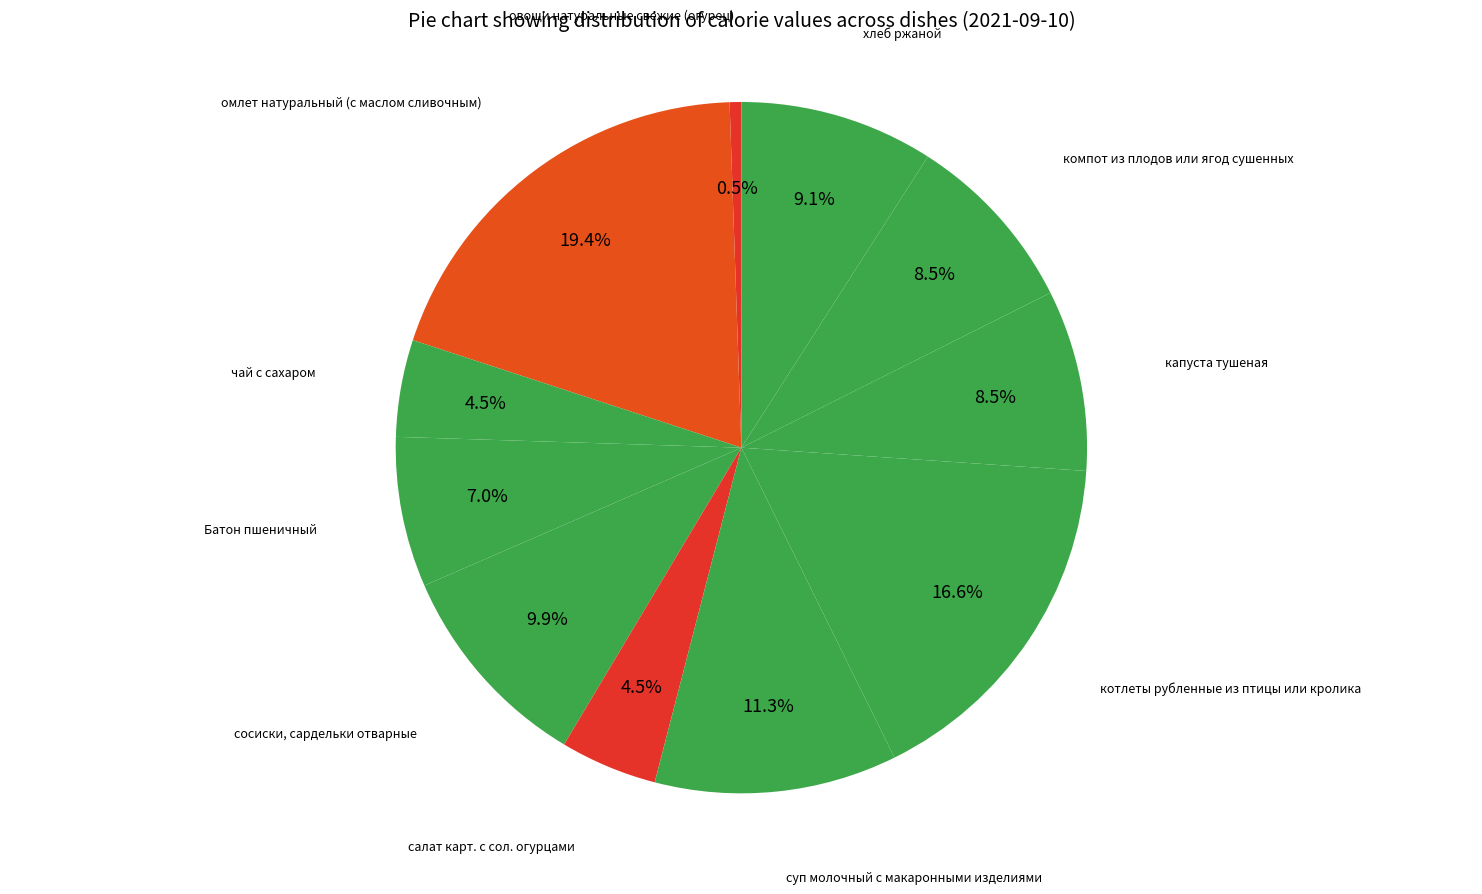

Which has a higher value, компот из плодов или ягод сушенных or Батон пшеничный?

компот из плодов или ягод сушенных